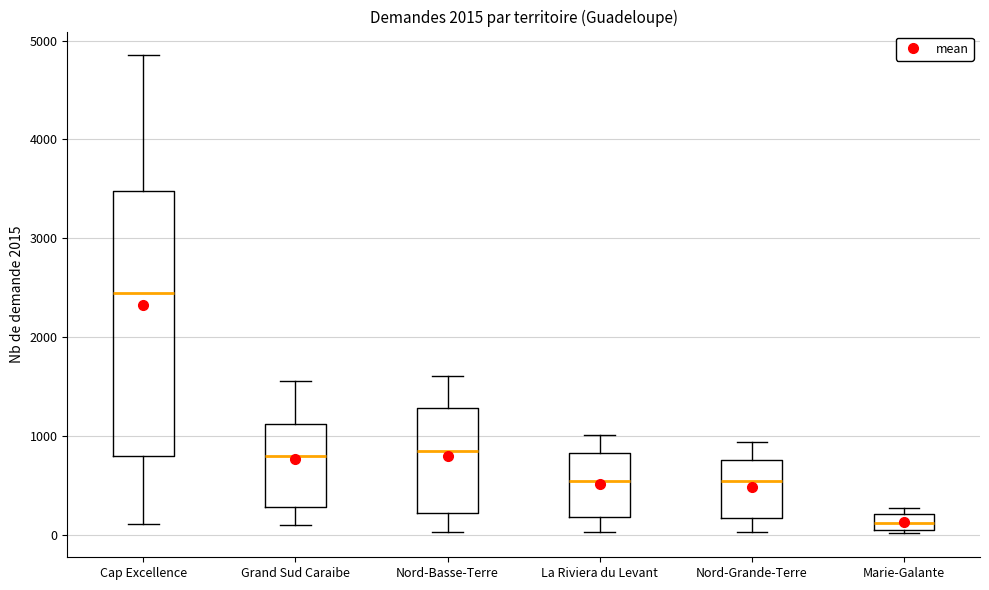

Which box has the highest median line?

Cap Excellence